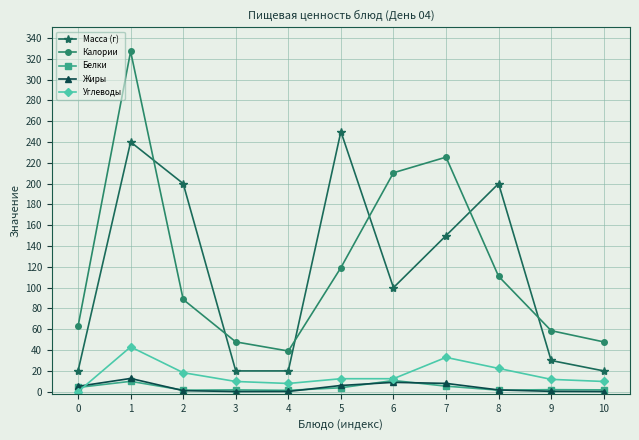

Which series has the widest spread of values?

Калории